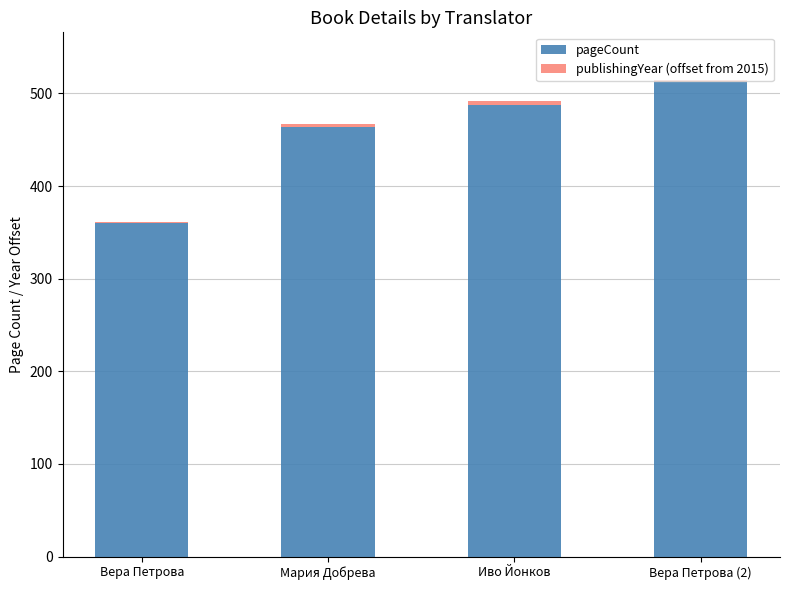

What is the highest value of the pageCount series?

512